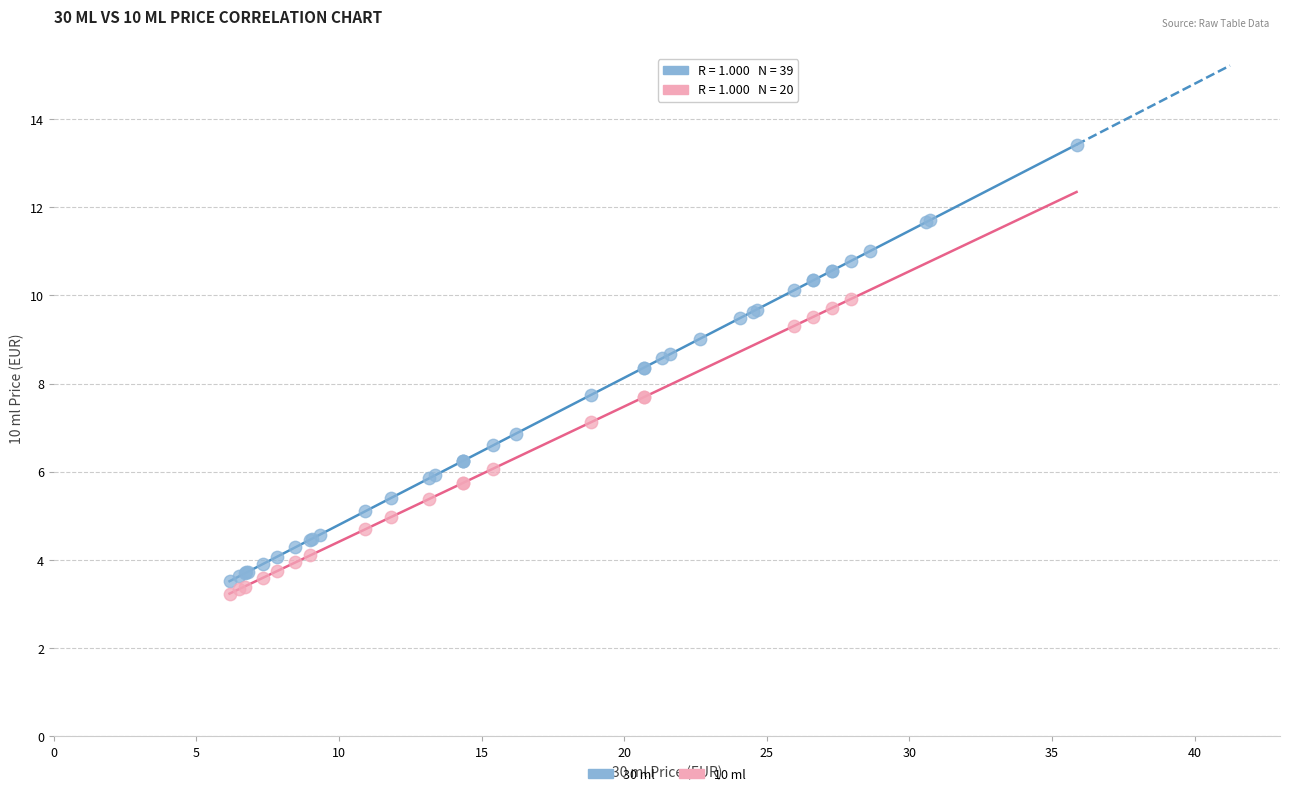

Which series has the largest Y range (max minus min)?

30 ml